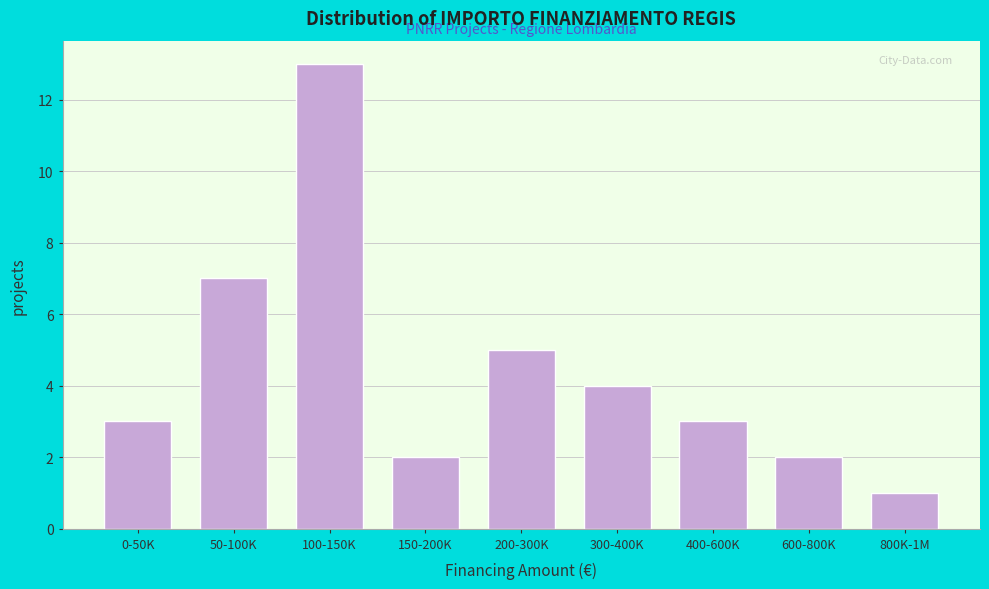

Reading left to right, what are all the values shown in this chart?

0-50K=3	50-100K=7	100-150K=13	150-200K=2	200-300K=5	300-400K=4	400-600K=3	600-800K=2	800K-1M=1